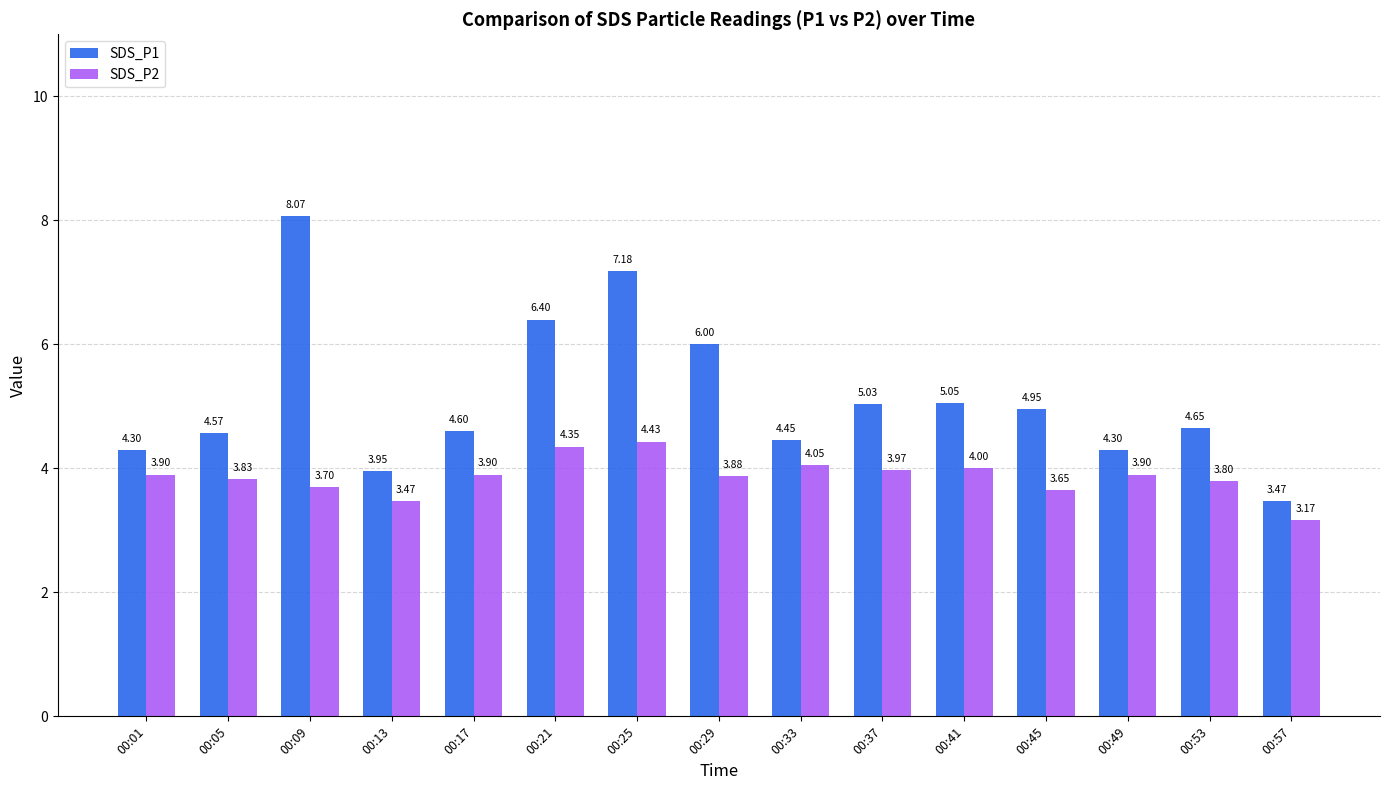

What is the difference between the highest and lowest values at 00:37?

1.1